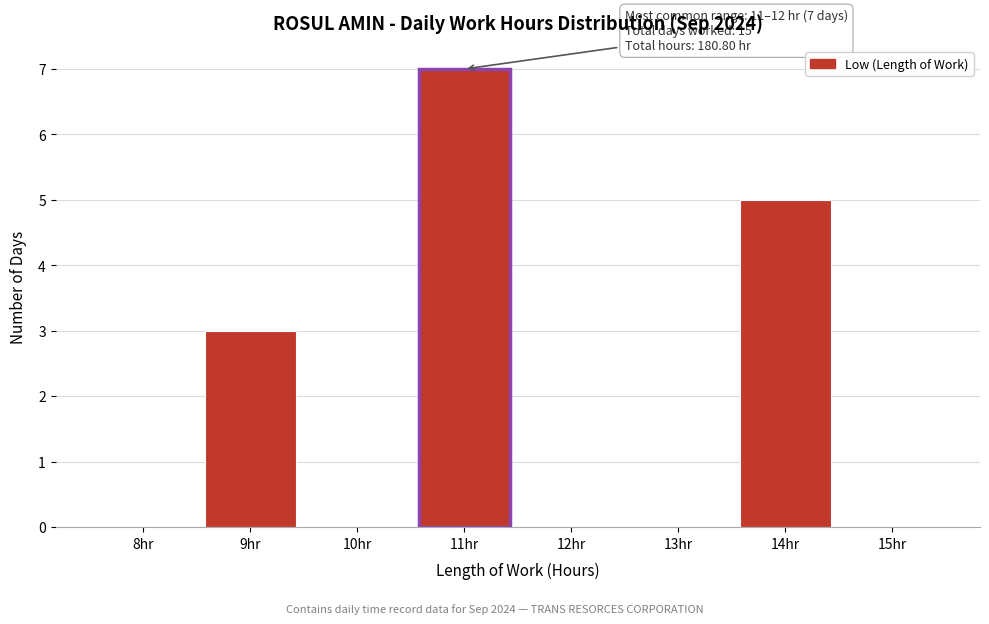

Reading left to right, list all the values displayed in this chart.

8hr=0	9hr=3	10hr=0	11hr=7	12hr=0	13hr=0	14hr=5	15hr=0